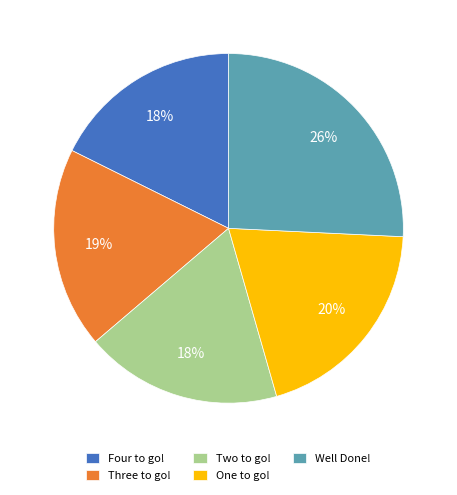

How many slices are in this pie chart?

5